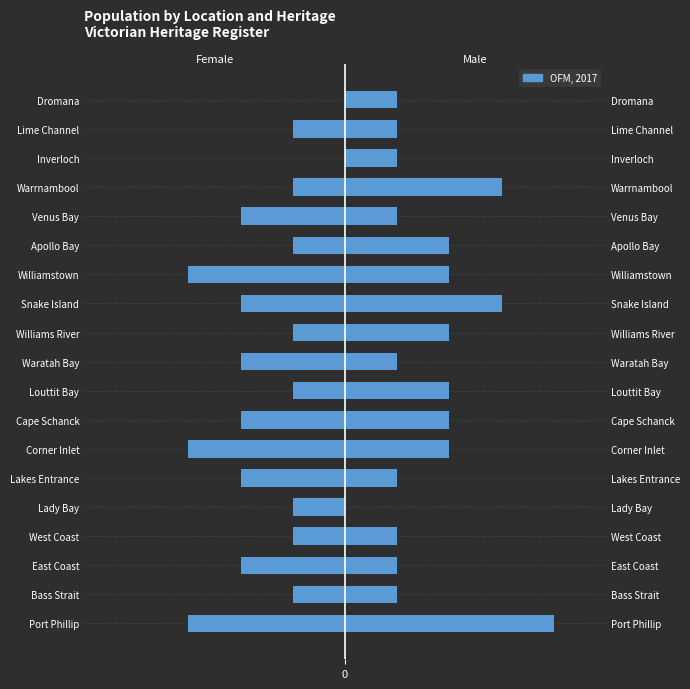

How many data points are above -1?

2